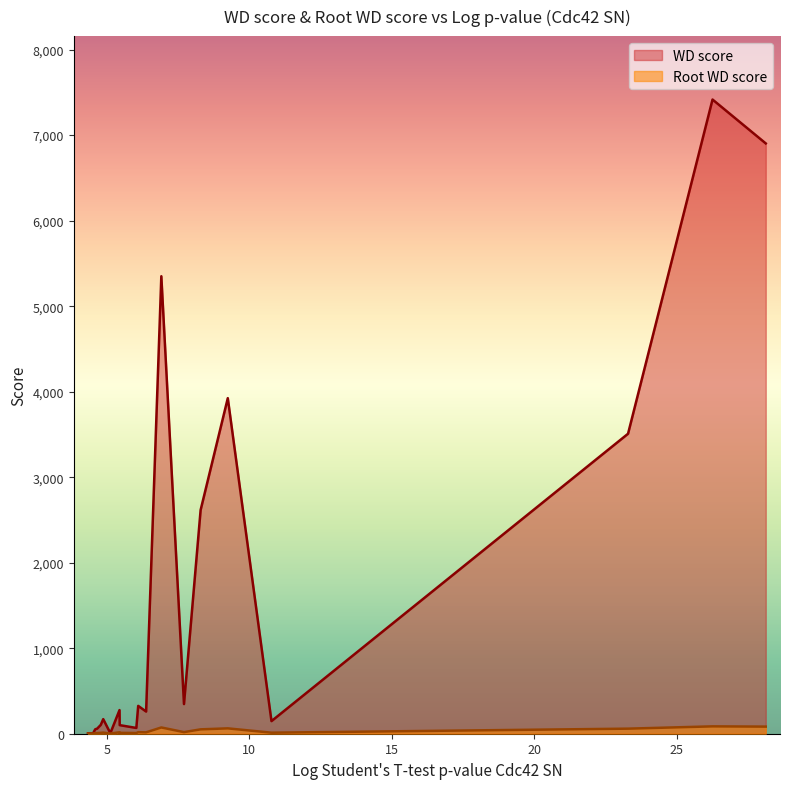

How many lines are shown in the chart?

2